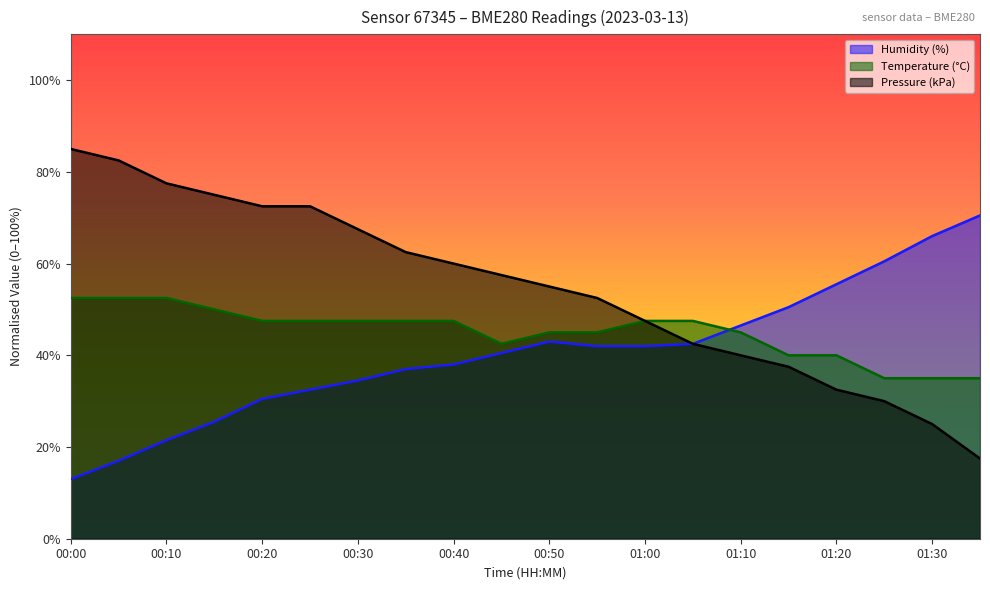

How many data points does each series have?

20